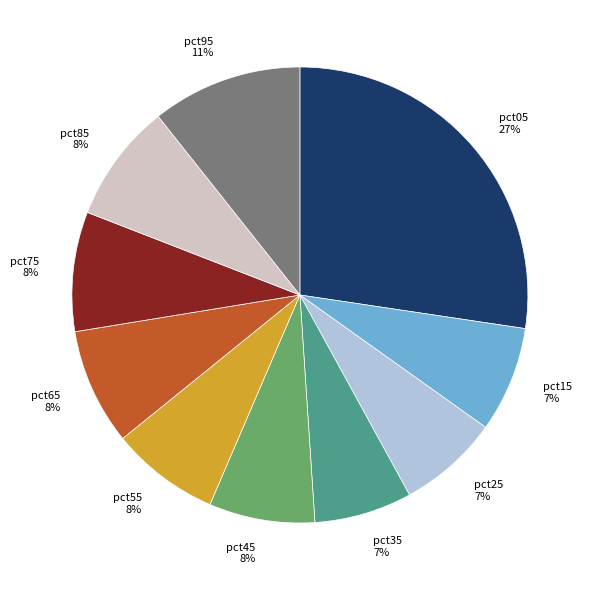

Between pct95 and pct75, which is larger?

pct95